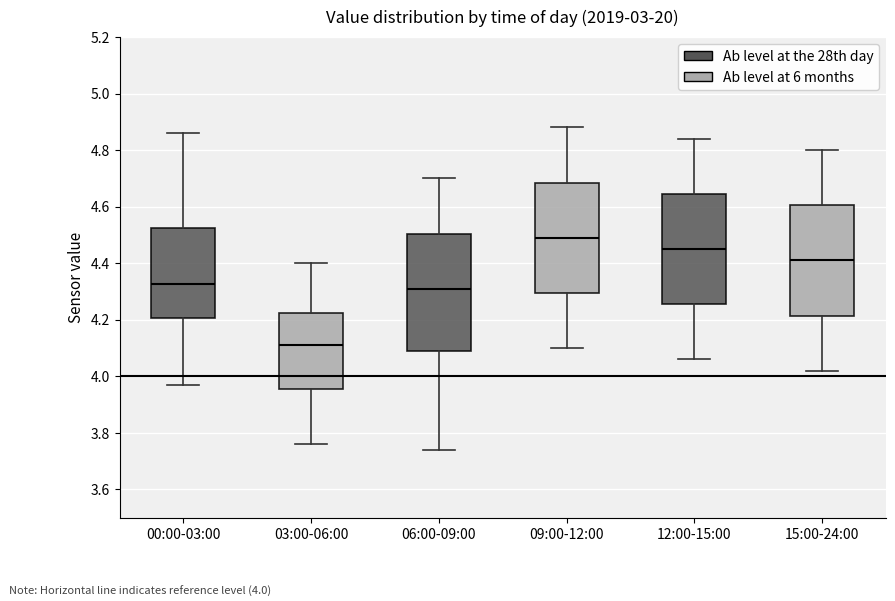

Which box is the tallest, from its lower edge to its upper edge?

06:00-09:00